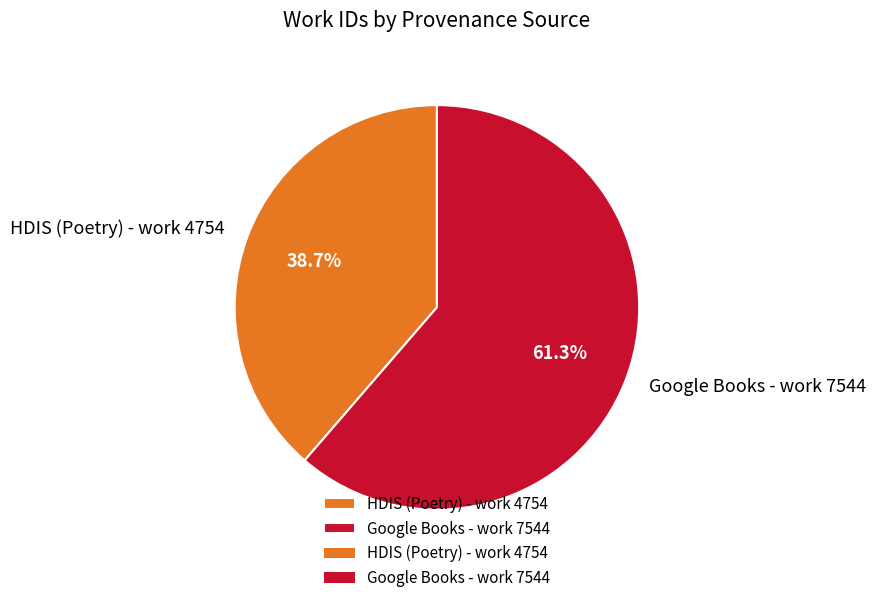

What is the ratio of the value at Google Books - work 7544 to the value at HDIS (Poetry) - work 4754?

1.6